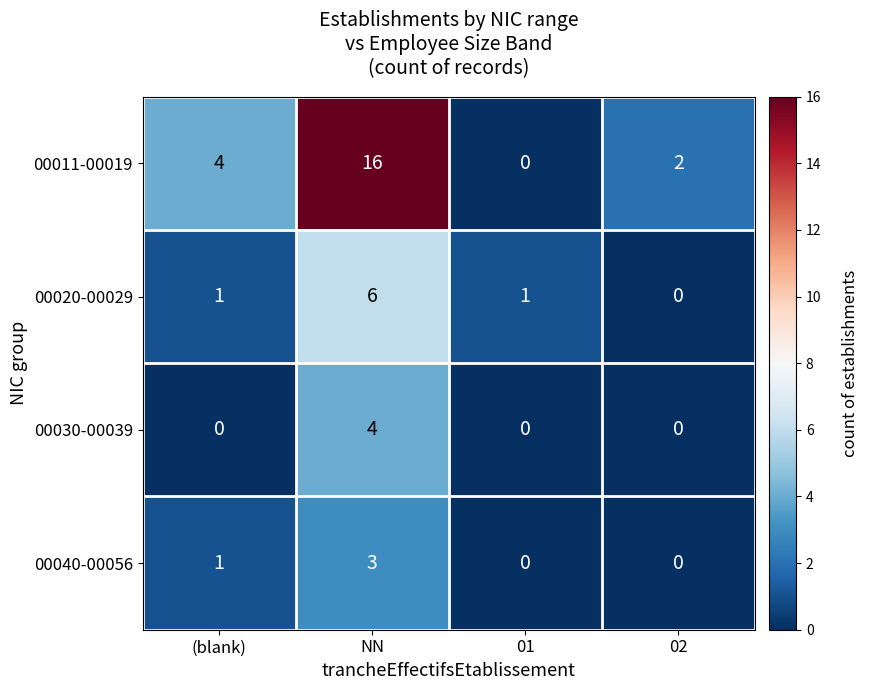

List the series in order of their peak value, highest first.

00011-00019, 00020-00029, 00030-00039, 00040-00056